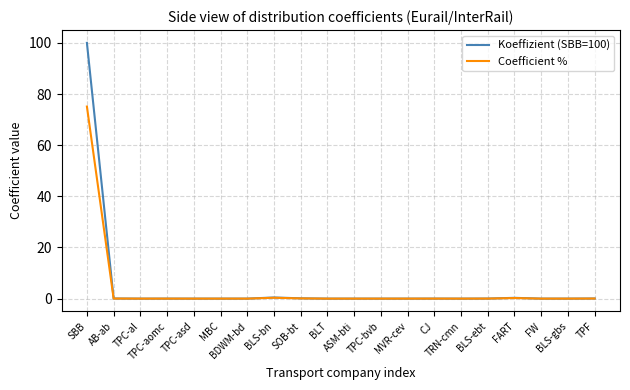

What is the average value of the Koeffizient (SBB=100) series?

5.1